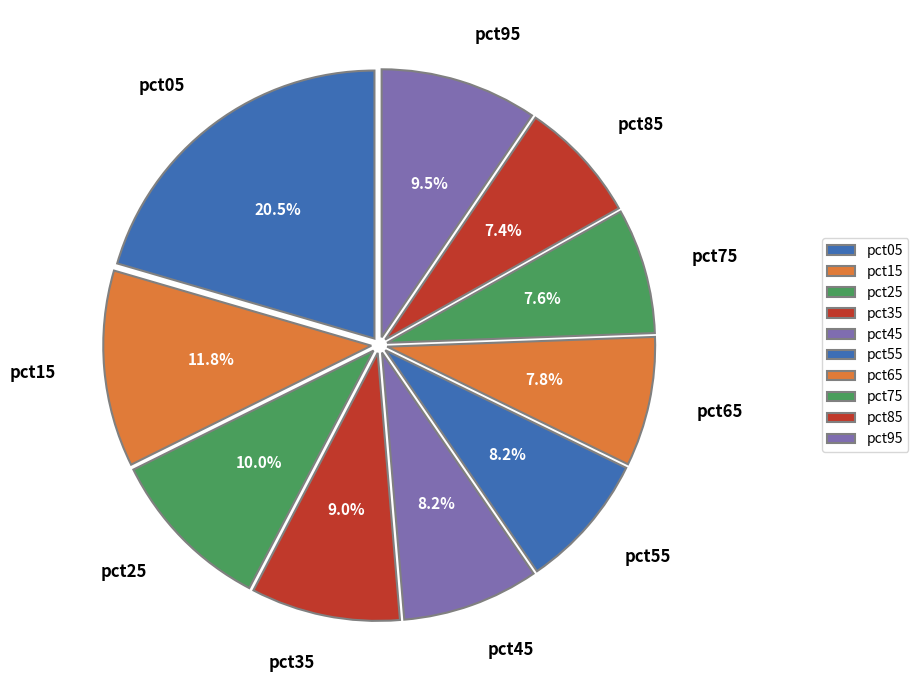

What is the largest slice in the pie chart?

pct05